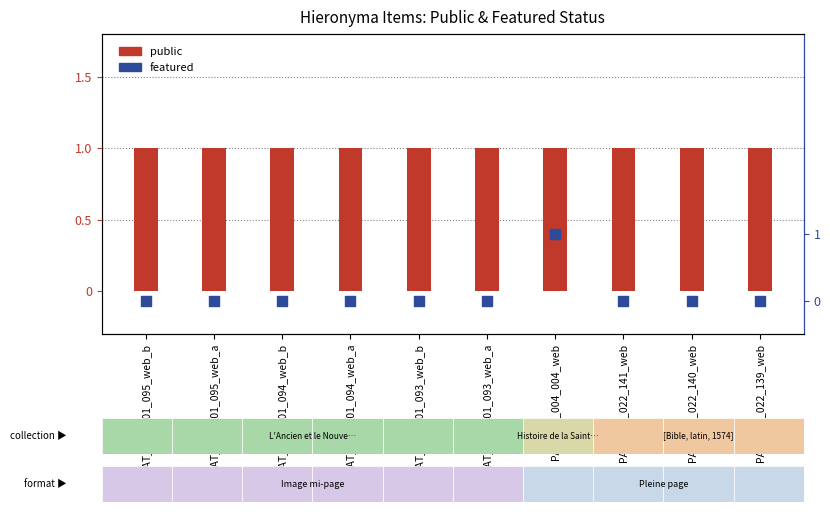

Which series reaches the maximum Y coordinate?

public